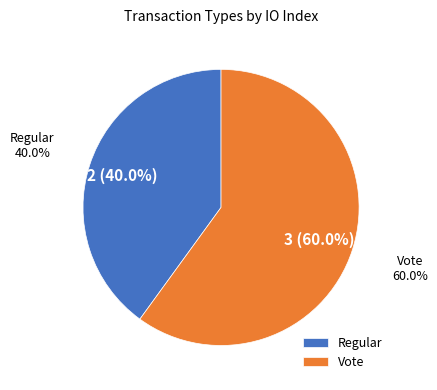

Count the number of slices in the pie.

2